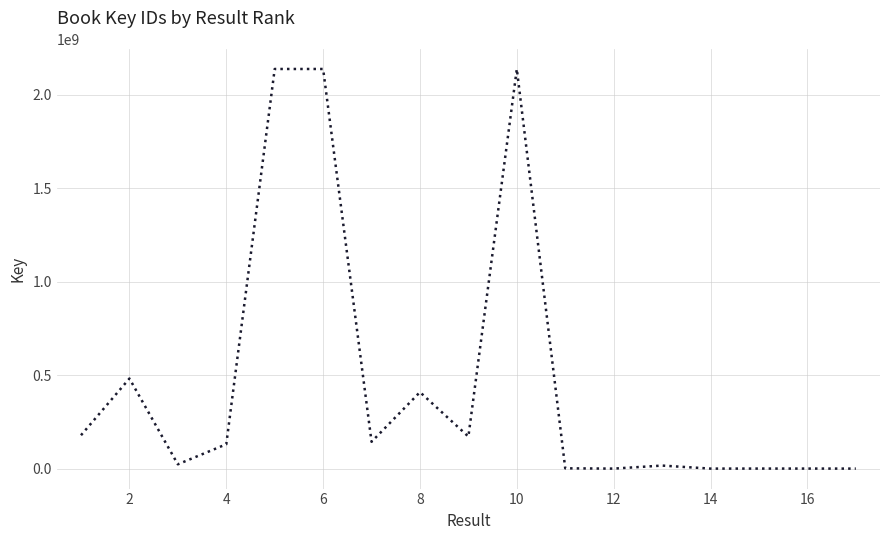

What is the difference between the maximum and minimum values?

2137704942